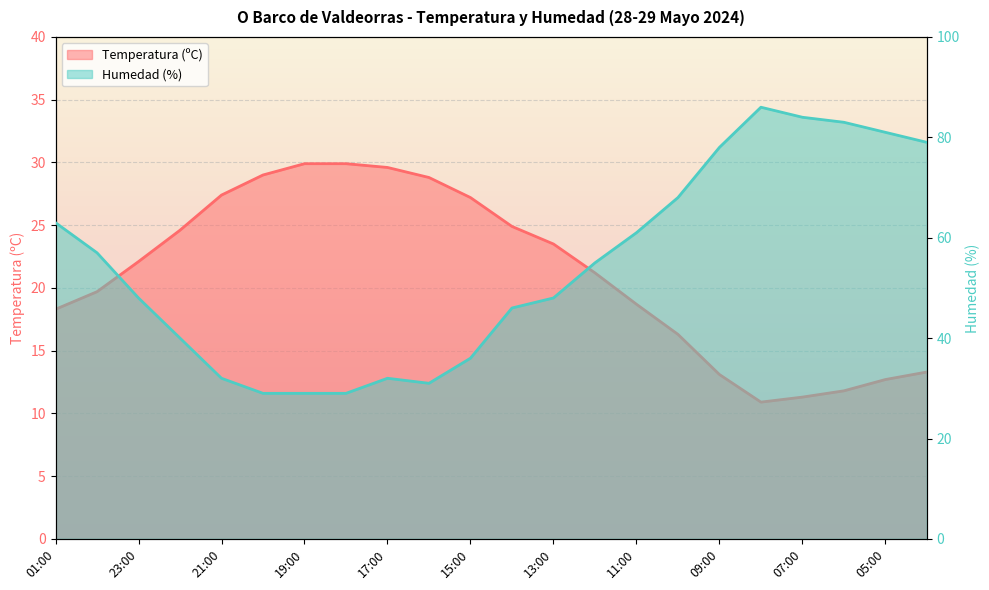

In Humedad (%), how many points are lower than both neighbors (excluding endpoints)?

1